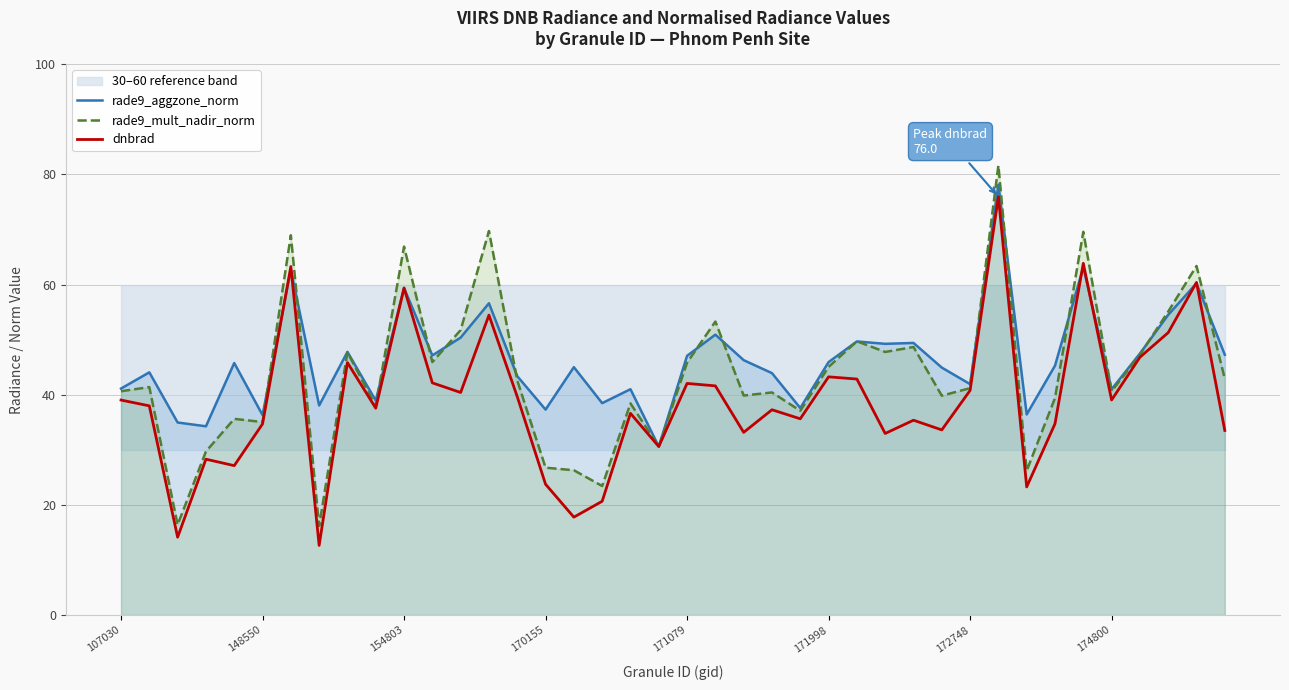

What are all the series names shown in the legend?

rade9_aggzone_norm, rade9_mult_nadir_norm, dnbrad